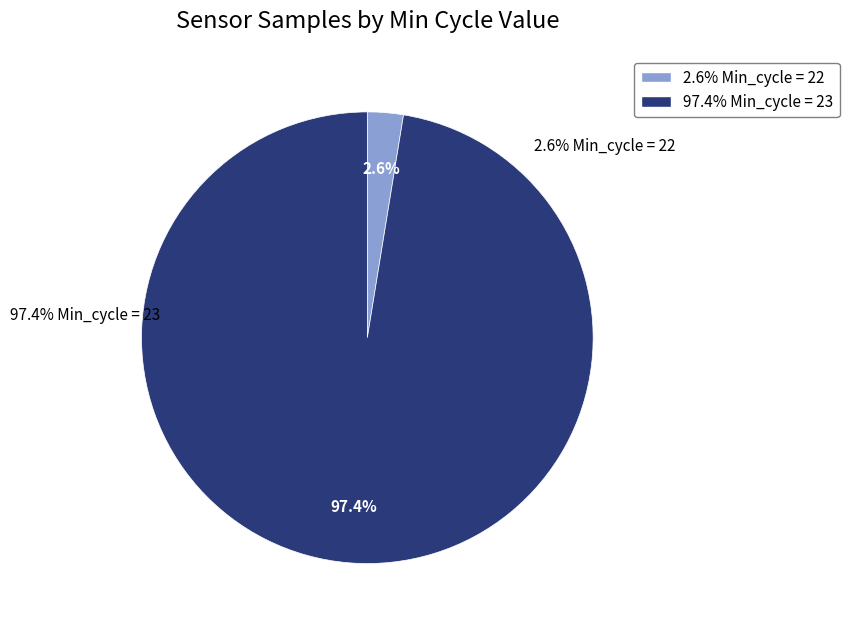

How many slices are in this pie chart?

2